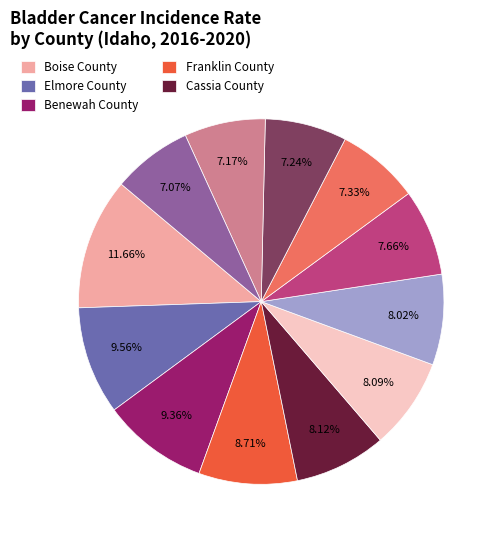

Is there a majority slice in this chart?

No